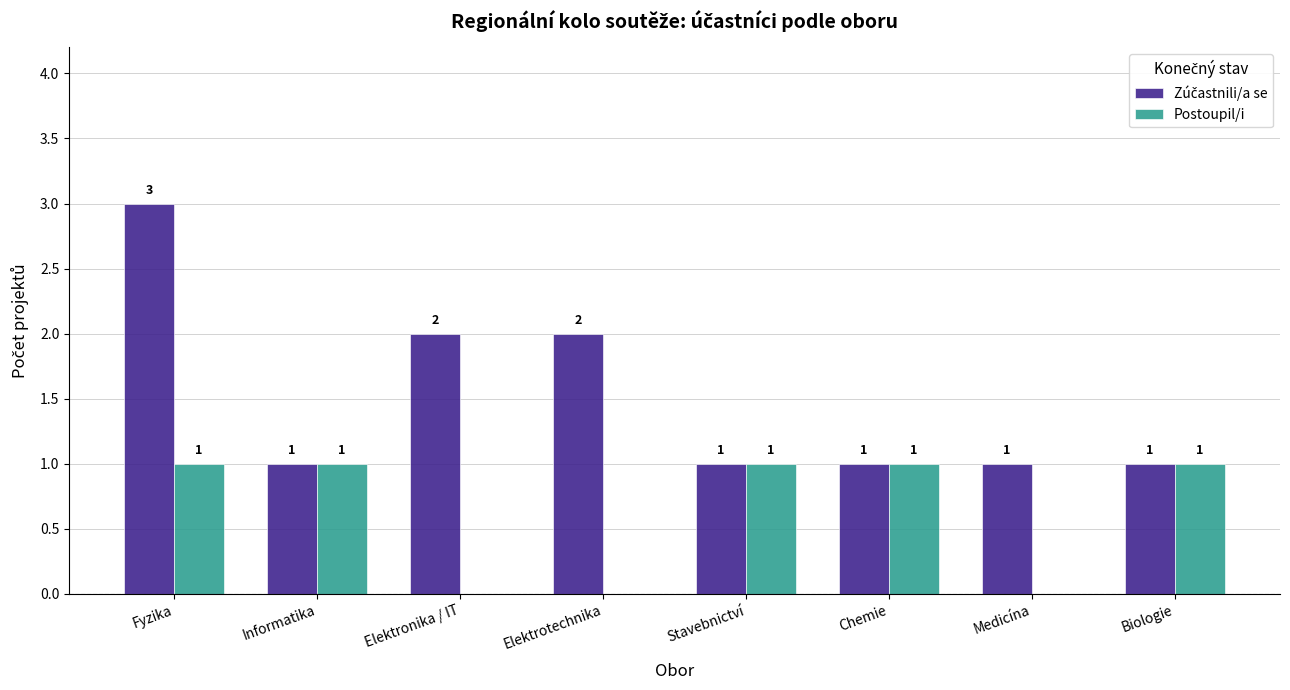

Between Chemie and Medicína, which series saw the biggest shift?

Postoupil/i